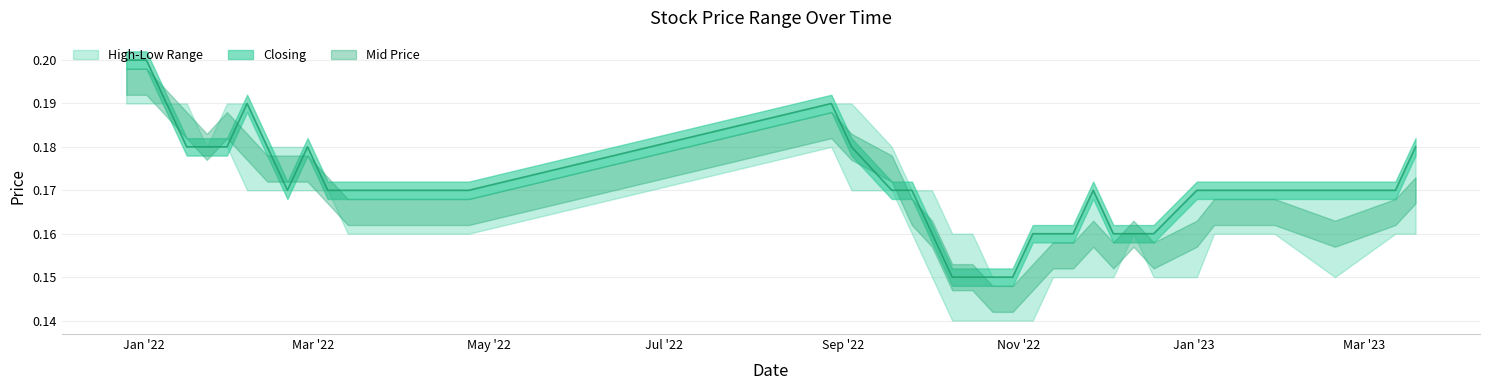

What is the sum of the Low values at 25/09/2022 and 30/10/2022?

0.3